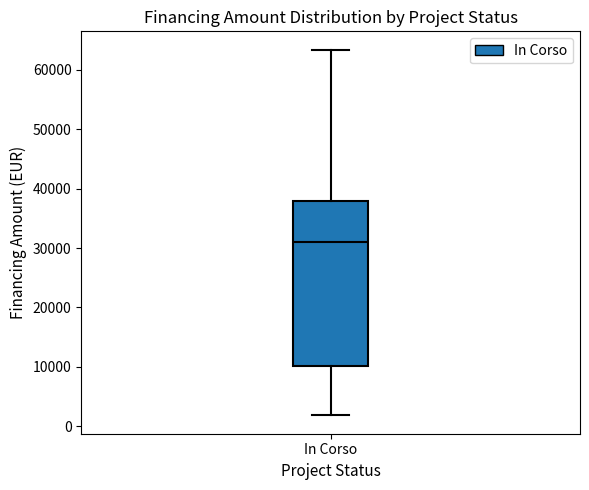

Where is the lower edge of the box for In Corso on the y-axis? The values are not printed on the chart, so give them approximately, as read against the axis.

10000